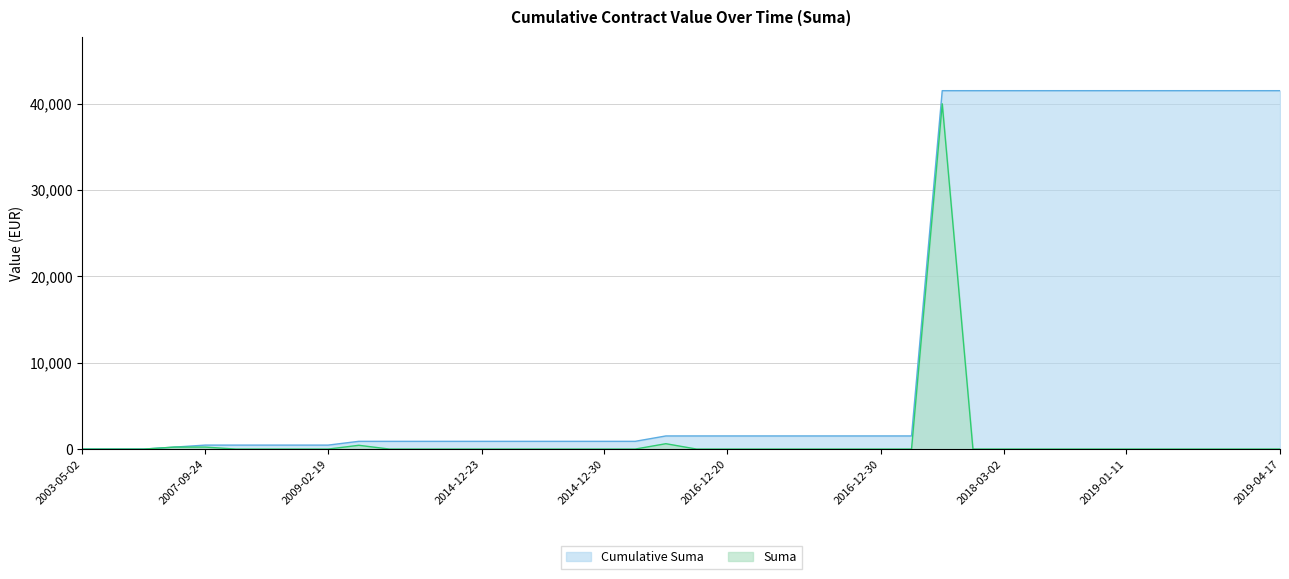

True or false: Suma and Cumulative Suma cross at least once.

False